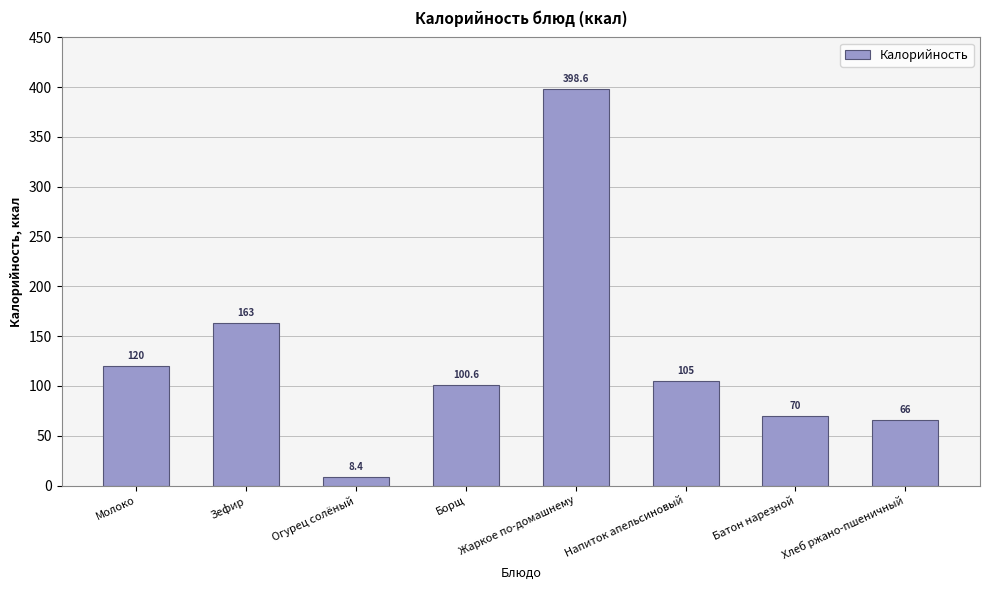

Are the bars grouped side by side (vs. stacked)?

No